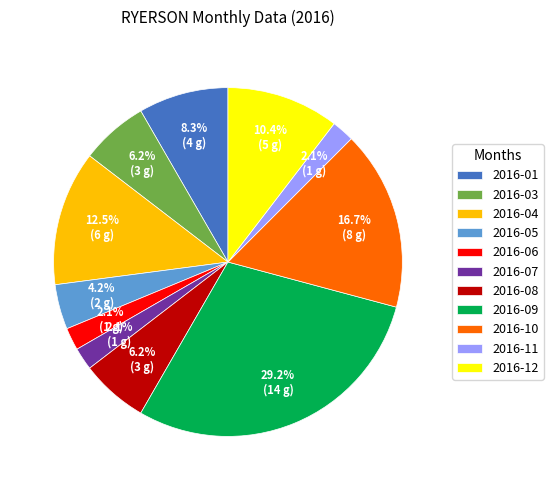

Between 2016-11 and 2016-10, which is larger?

2016-10